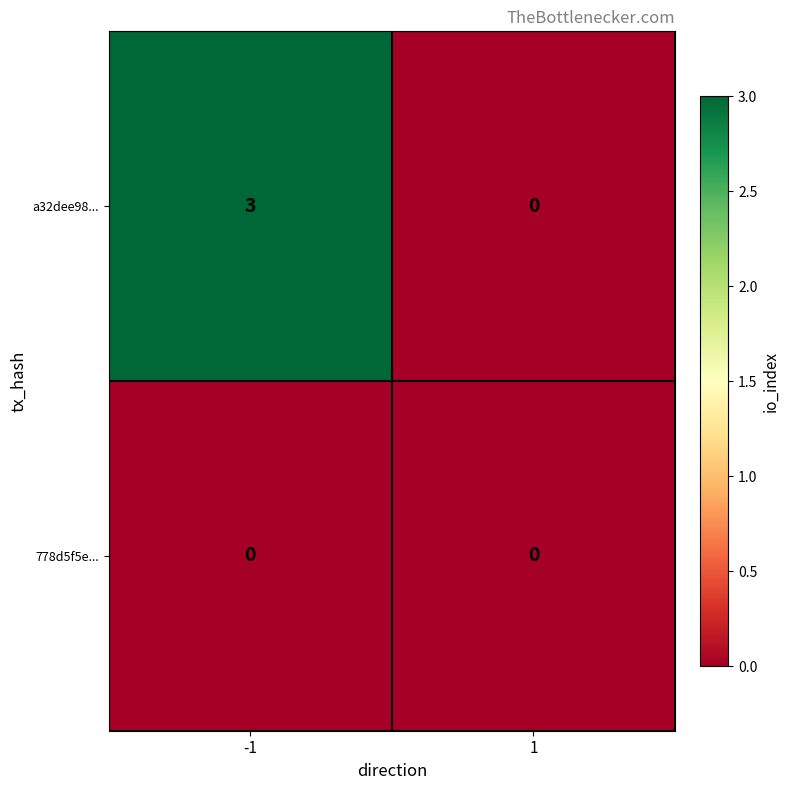

Reading left to right, transcribe all the data shown in this chart.

a32dee98...: 3	0
778d5f5e...: 0	0